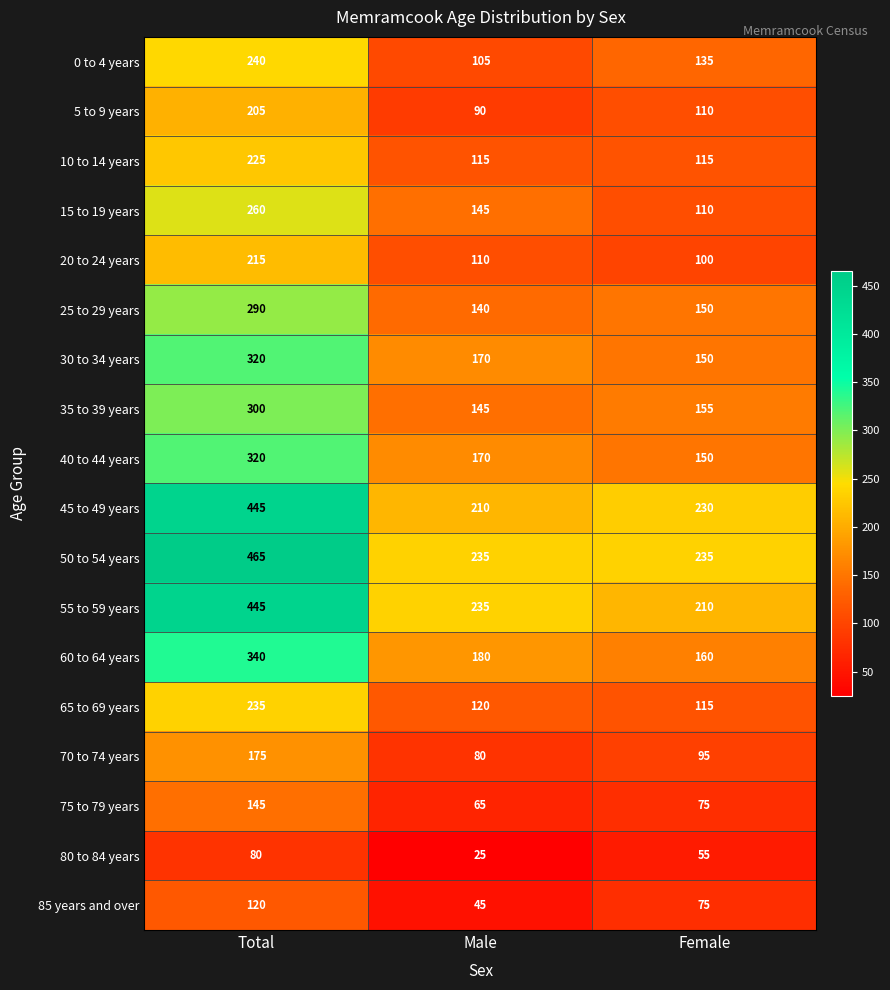

Between Total and Female, which series saw the biggest shift?

55 to 59 years